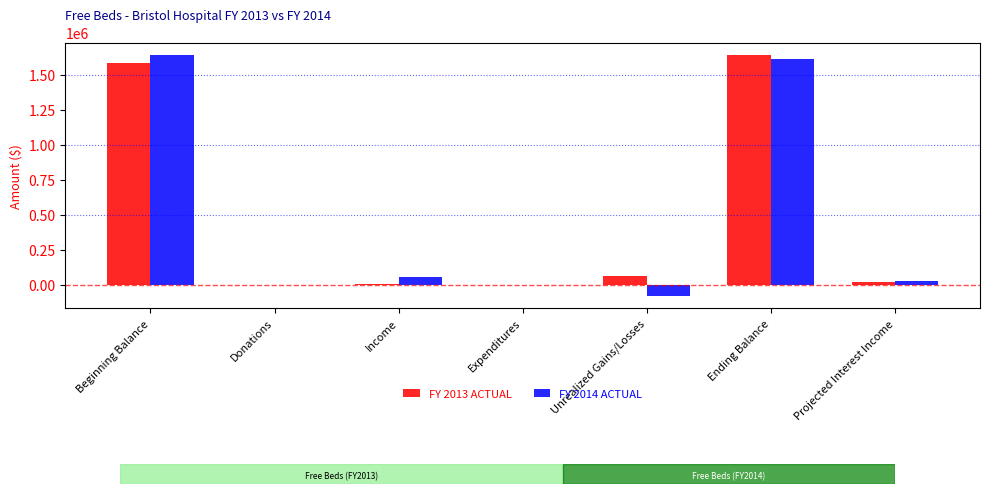

Which series changed the most between Donations and Income?

FY 2014 ACTUAL